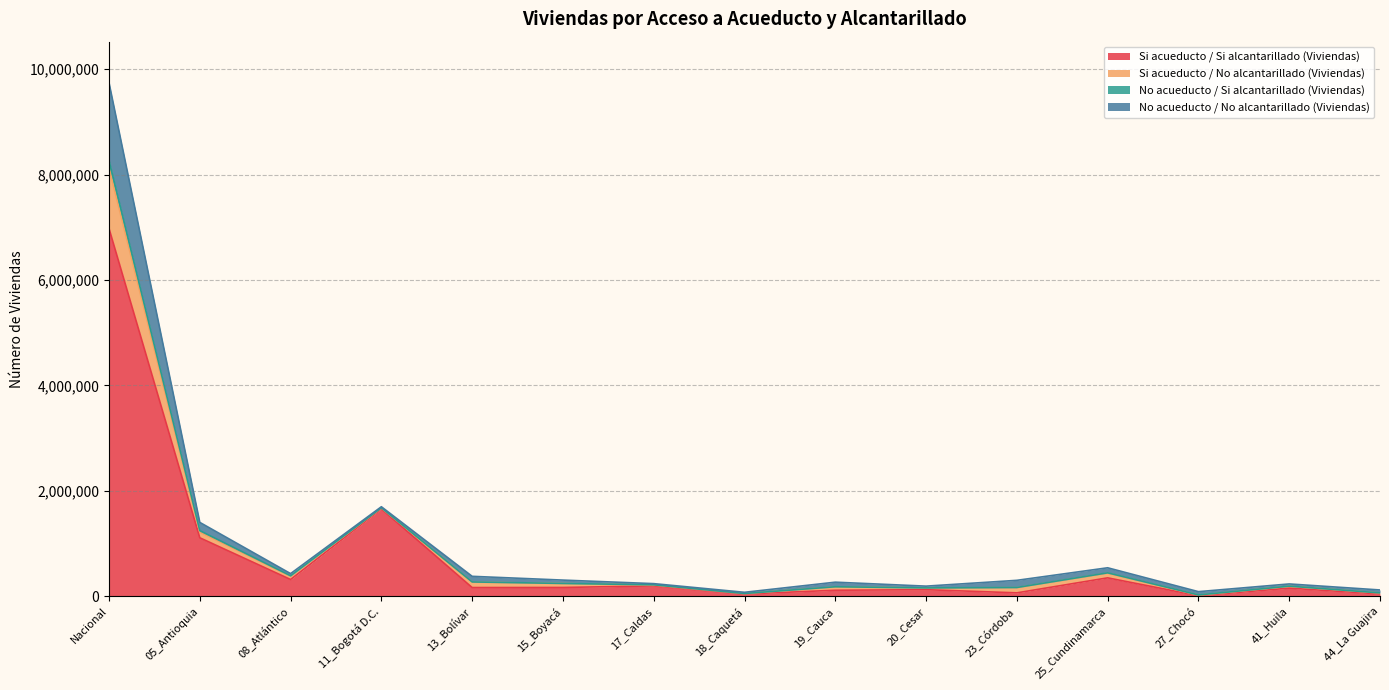

What is the maximum value for Si acueducto / Si alcantarillado (Viviendas)?

6976235